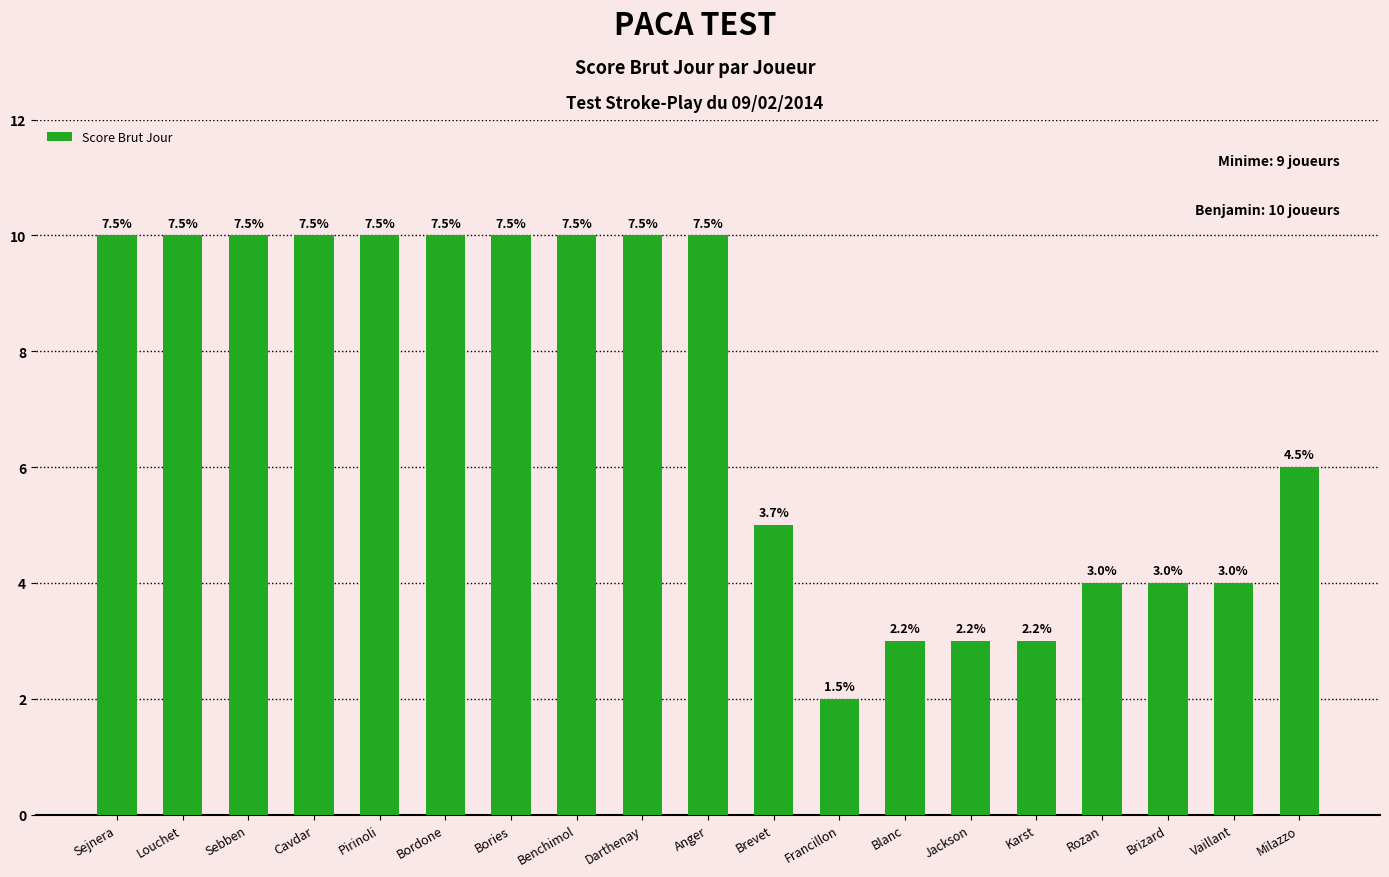

The chart shows a value of 4 at Brizard. True or false?

True